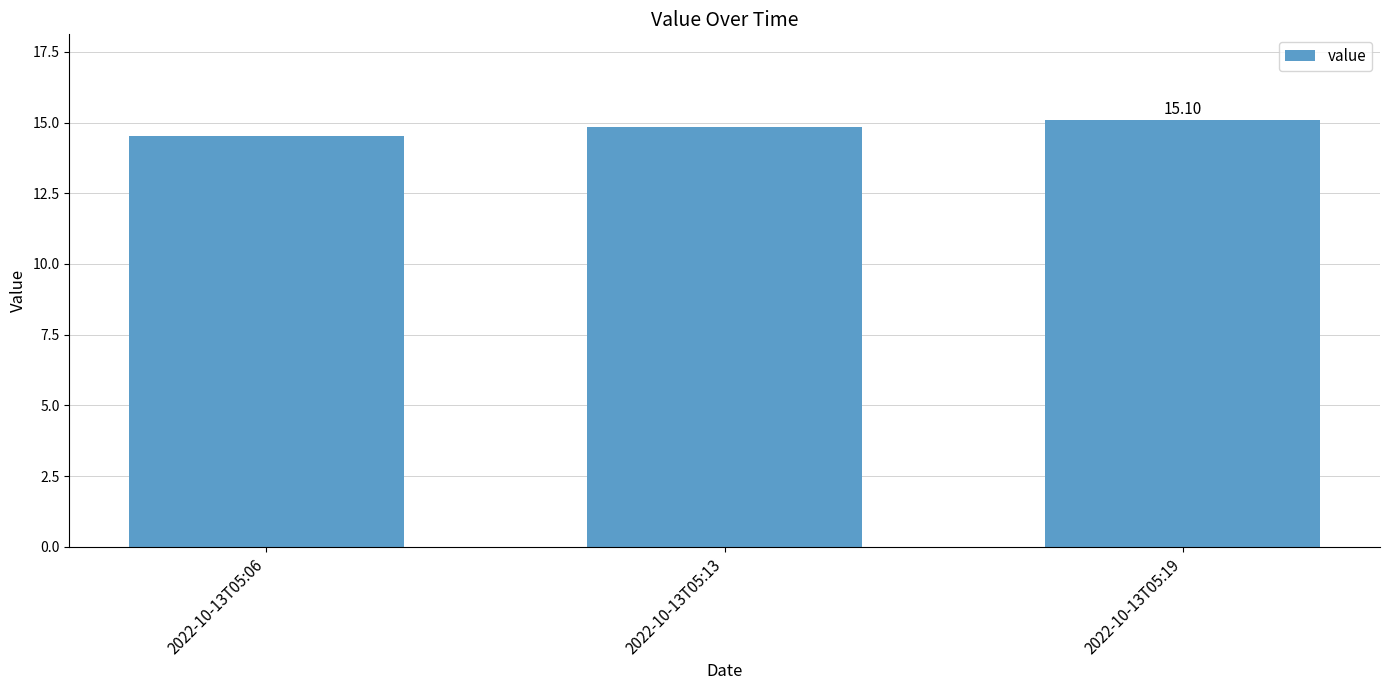

Does the chart contain stacked bars?

No